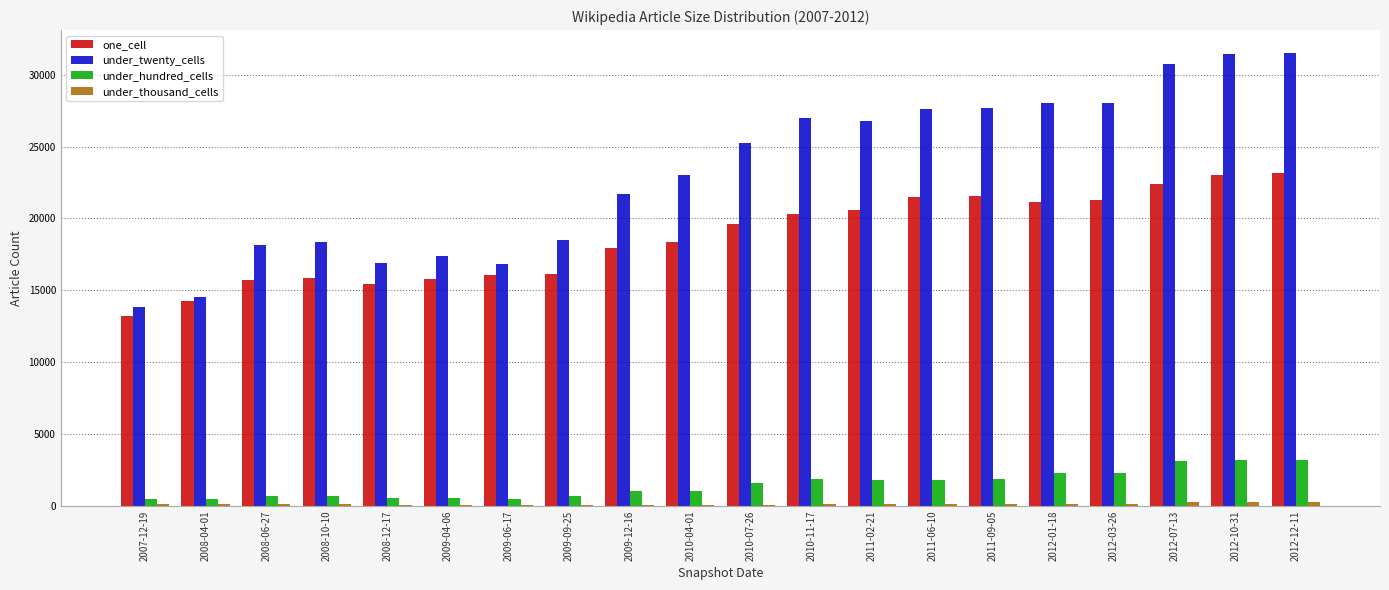

Which series changed the most between 2008-10-10 and 2010-04-01?

under_twenty_cells